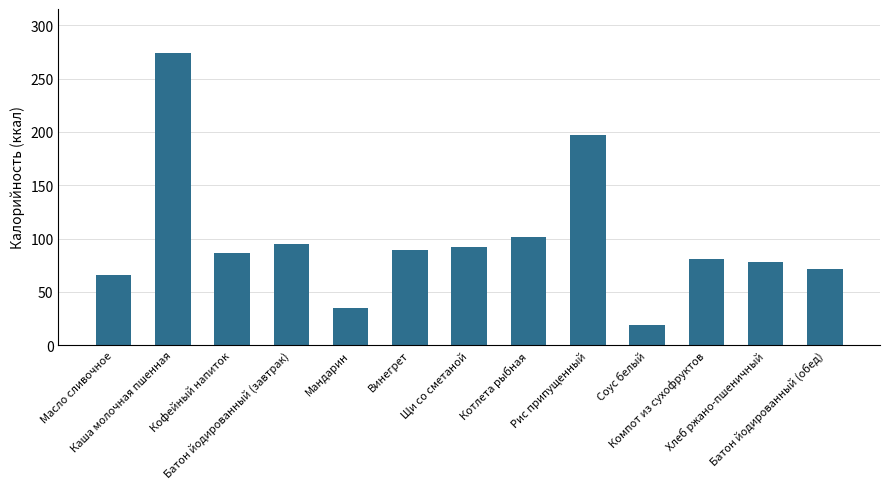

What is the difference between the maximum and minimum values?

255.5